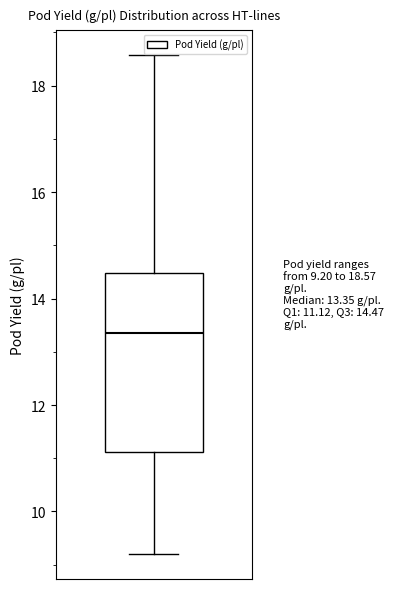

Read this box plot against the y-axis: the position of the median line, the range covered by the box, and the ends of both whiskers. The values are not printed on the chart, so give them approximately, as read against the axis.

median 13.4, box 11.2 to 14.4, whiskers 9.2 to 18.6